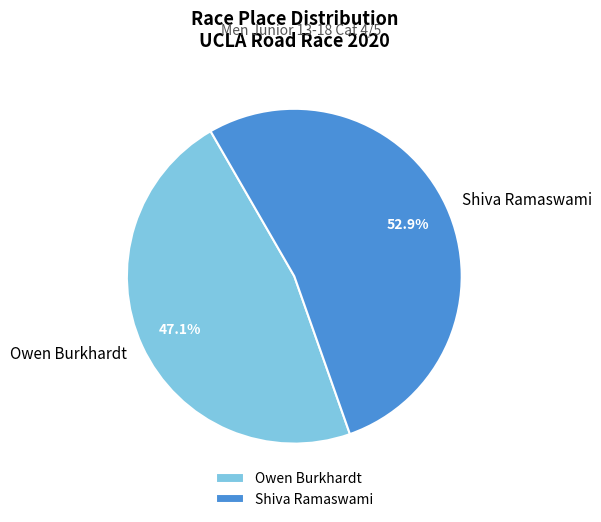

Is the sum of Owen Burkhardt and Shiva Ramaswami greater than half?

Yes